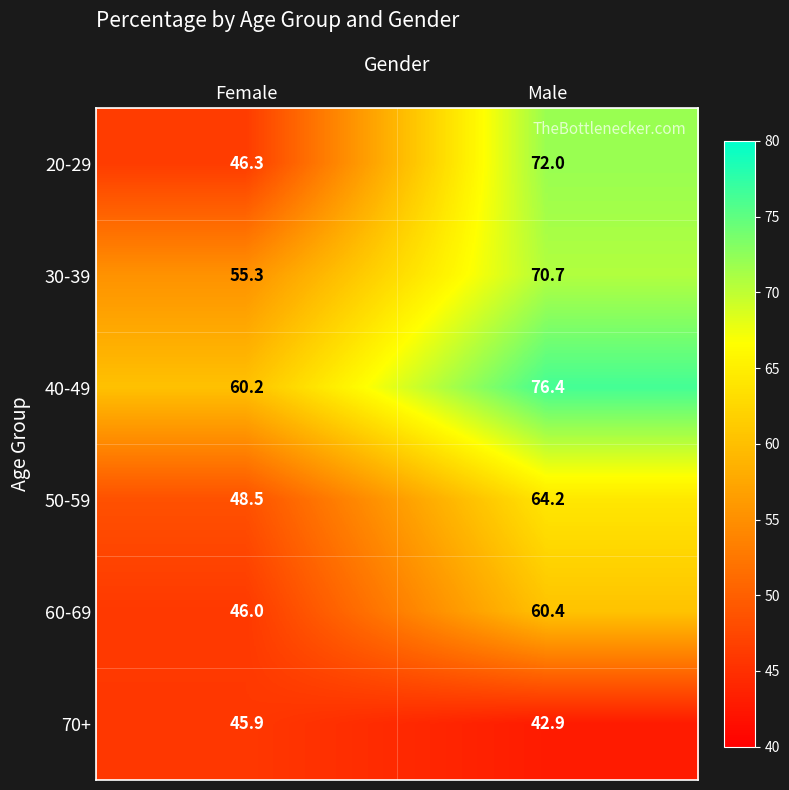

At which label does 30-39 first exceed 70?

Male